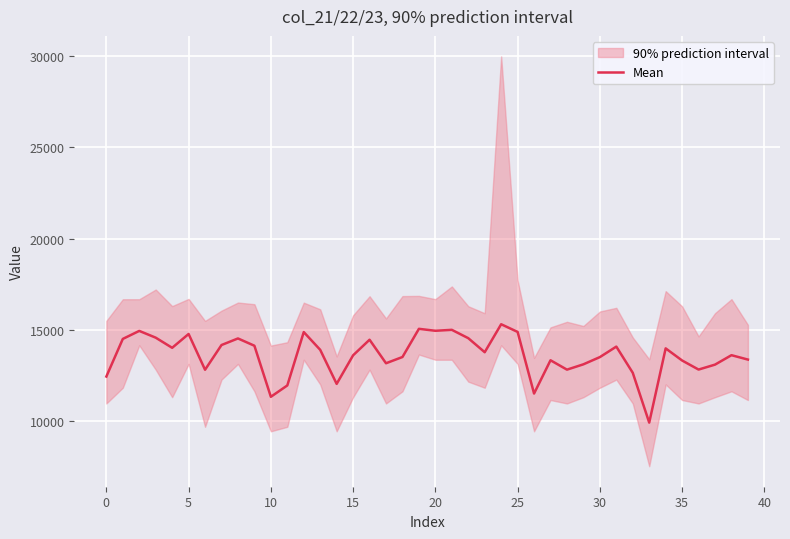

Where is the data nearest to the value 12595?

32